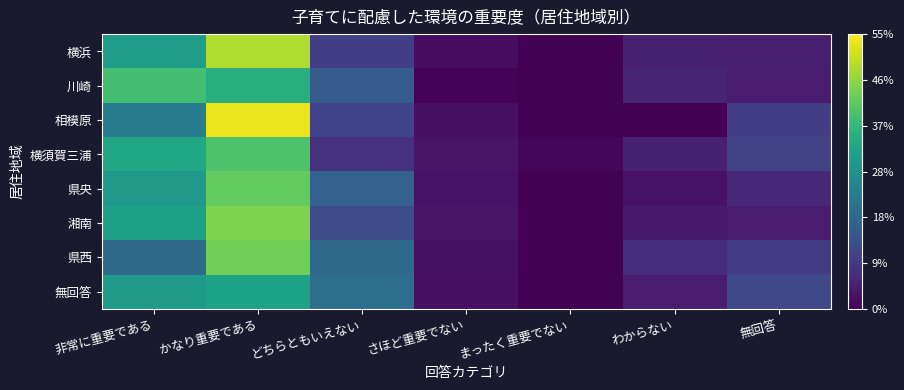

Which category has the lowest value across all series?

まったく重要でない